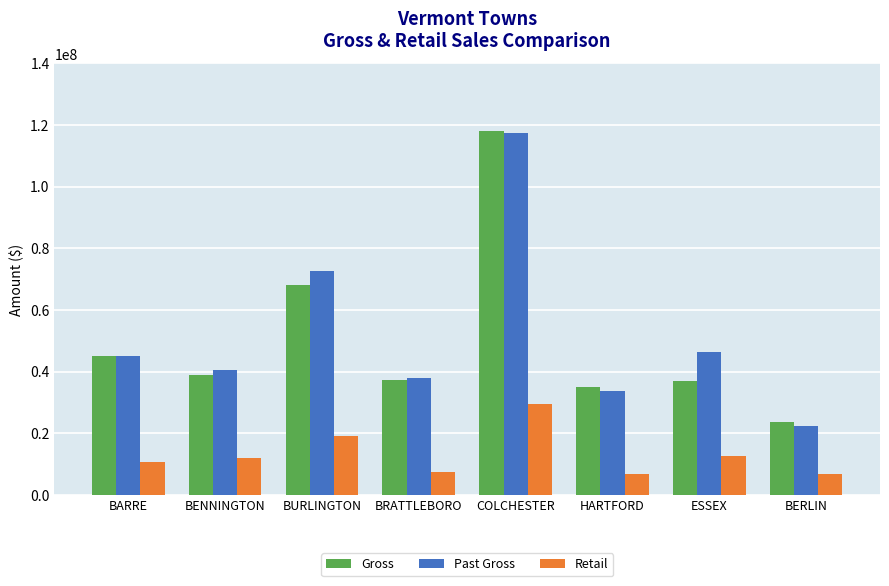

Which series has the widest spread of values?

Past Gross